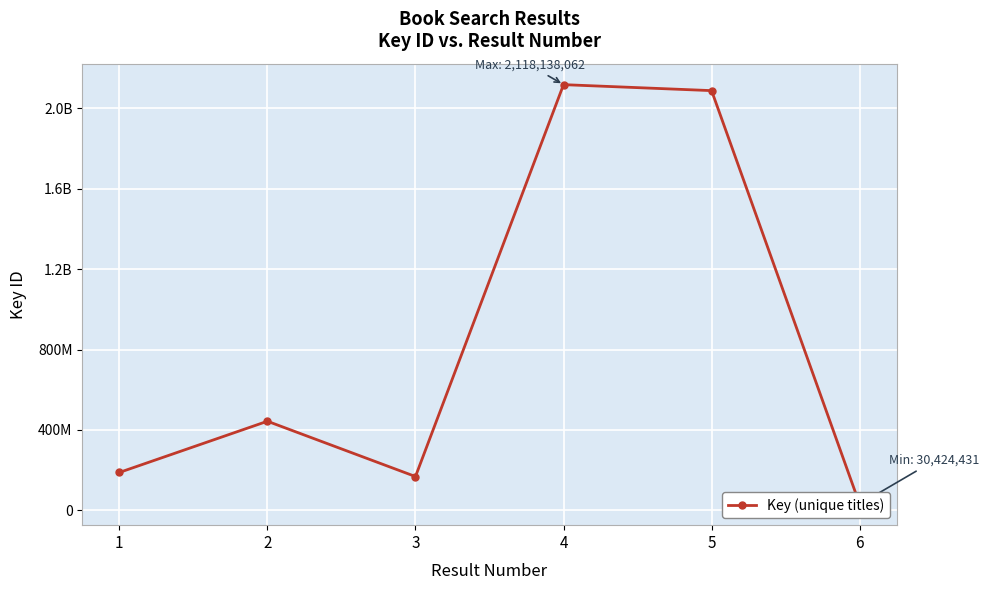

At which category does the chart reach its minimum across all series?

6